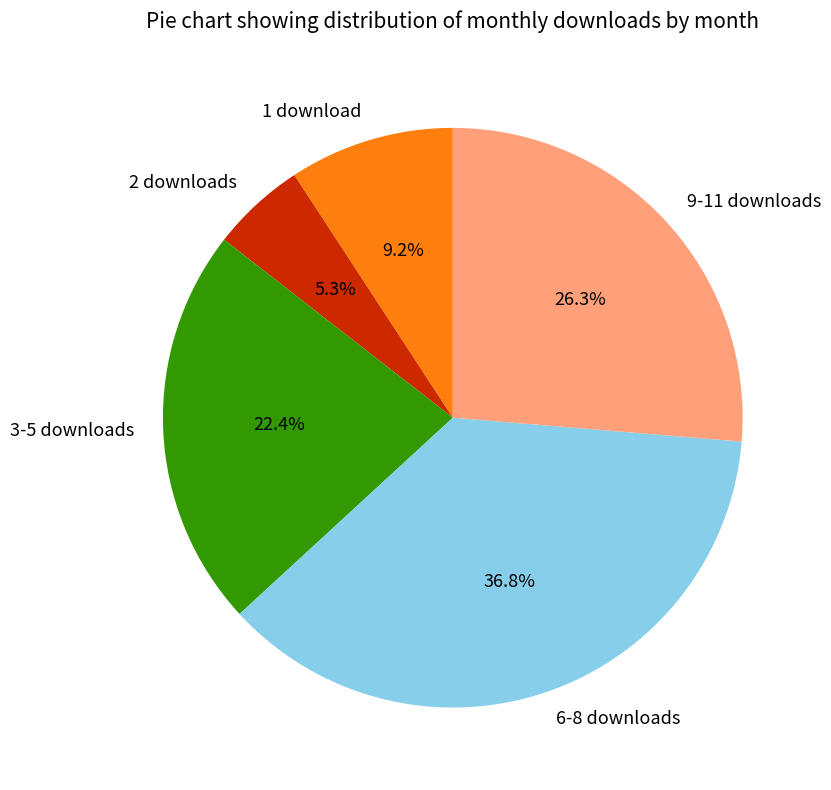

What portion of the pie excludes 1 download?

90.8%